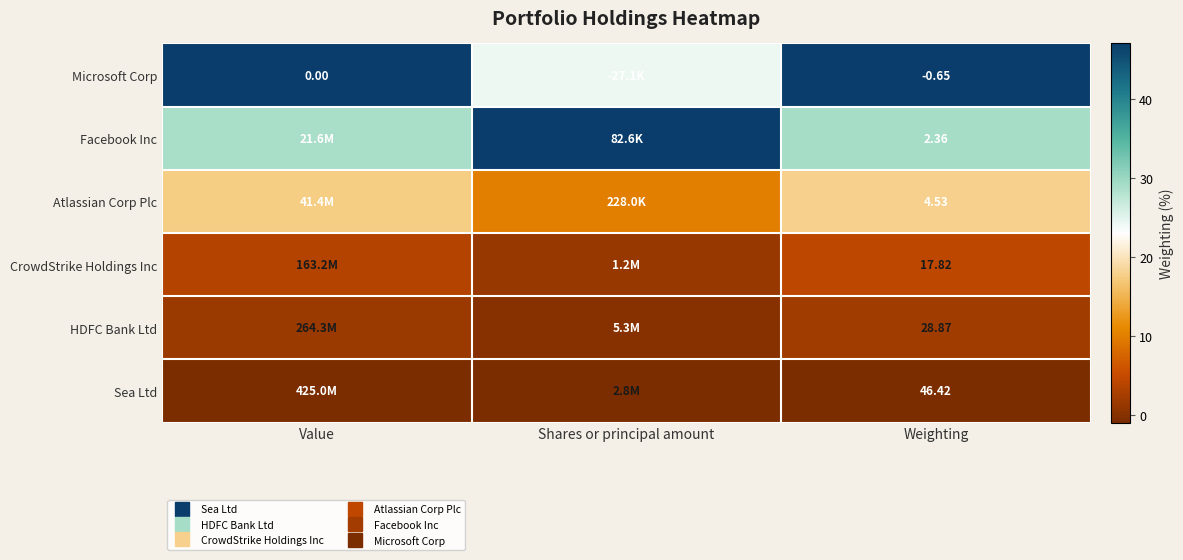

How many values in HDFC Bank Ltd are below zero?

1